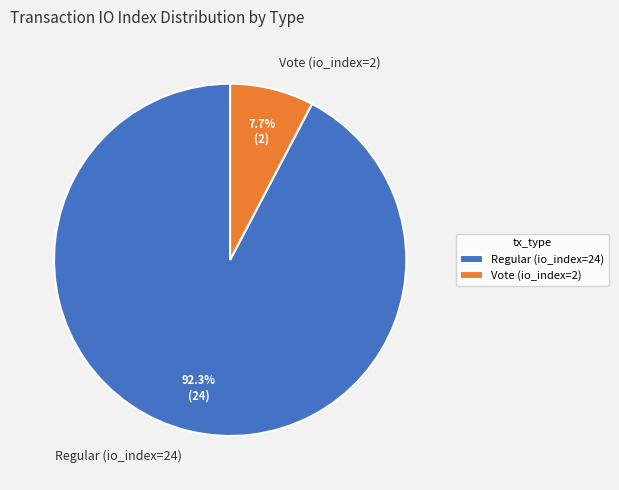

Between Regular (io_index=24) and Vote (io_index=2), which is larger?

Regular (io_index=24)